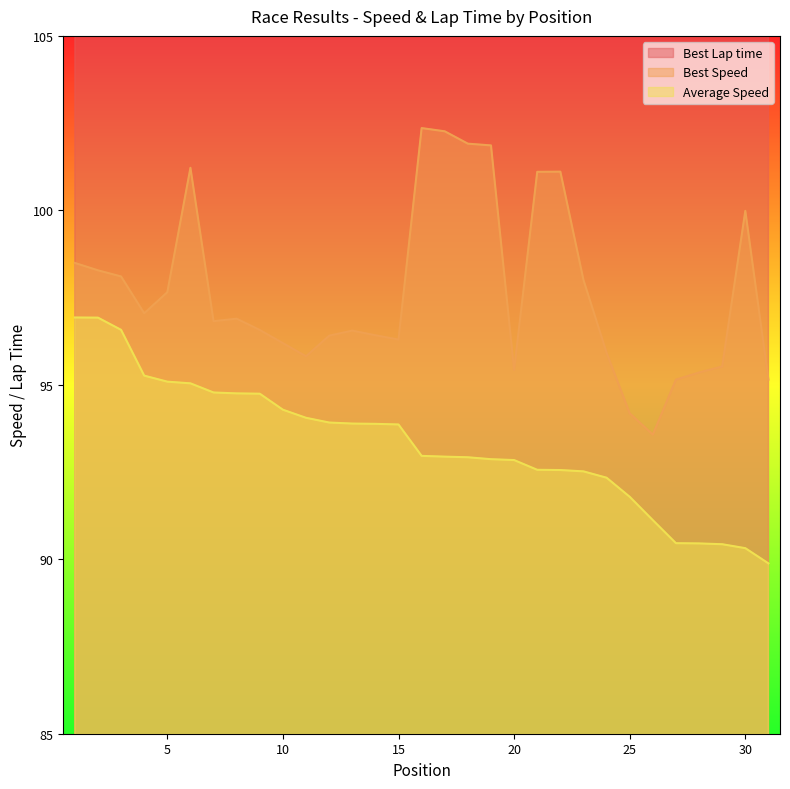

True or false: Best Speed has a value of 149.2 at 14.

False